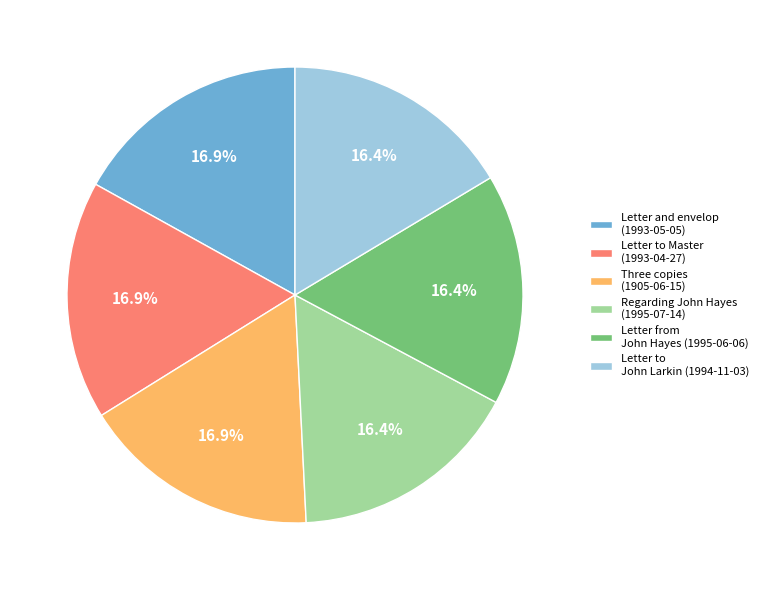

Is it true that Letter from John Hayes (1995-06-06) is 2% of the pie?

False